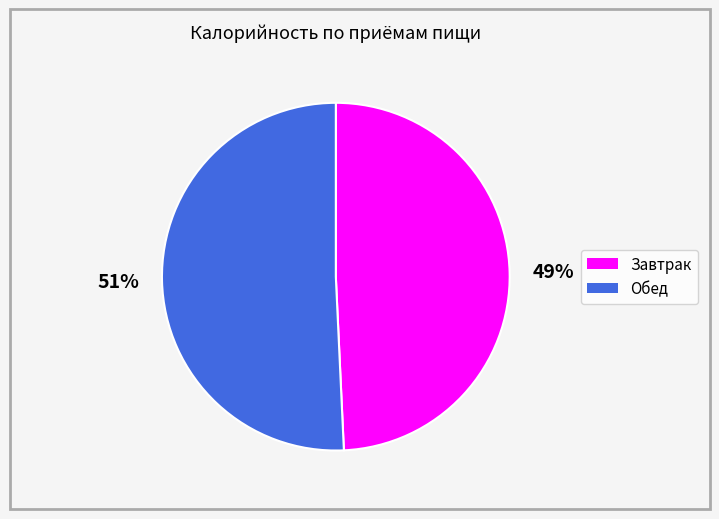

Is it true that Завтрак is 49% of the pie?

True